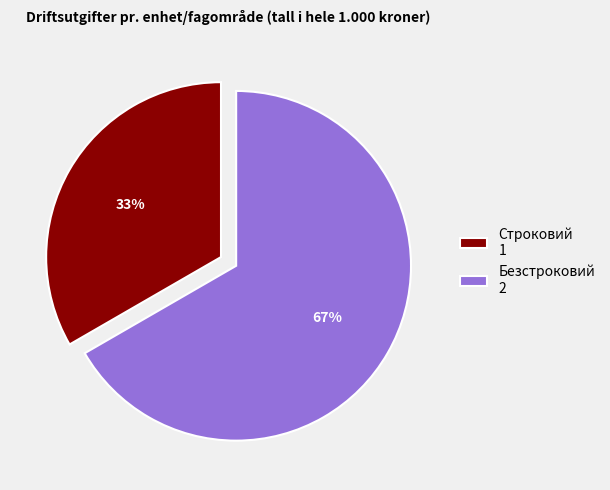

What is the majority slice?

Безстроковий